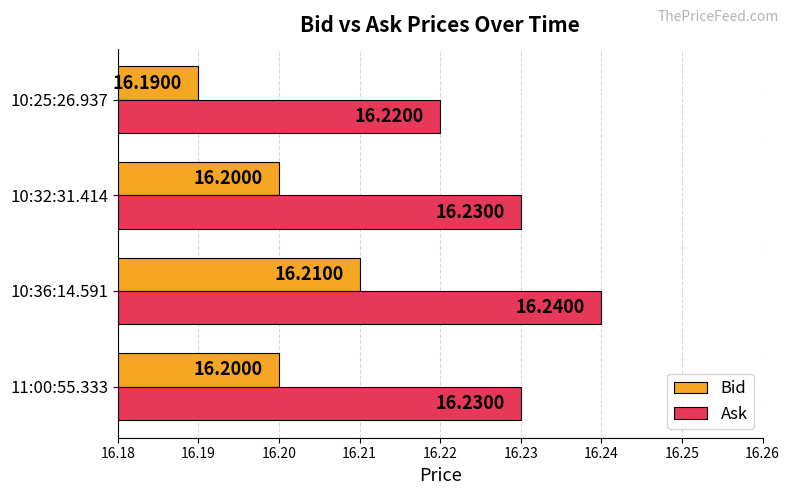

Rank the series at 10:36:14.591 from lowest to highest value.

Bid, Ask